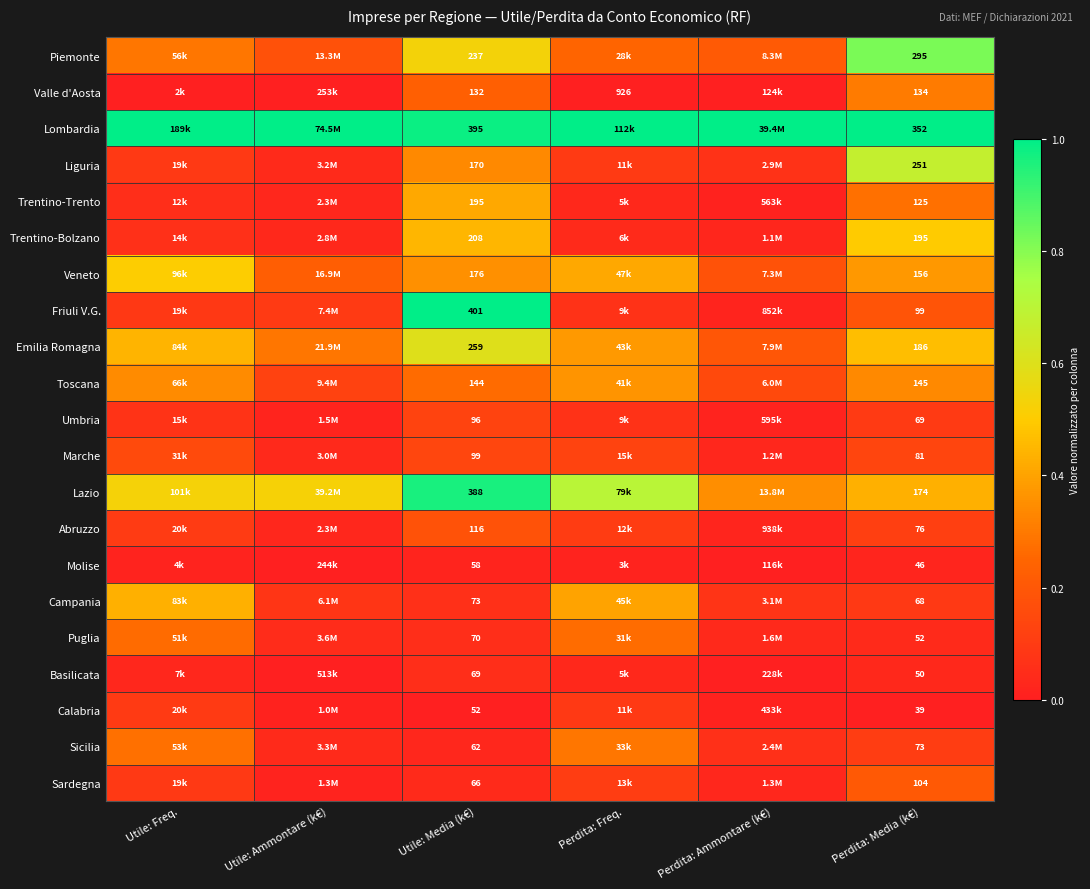

Rank the series at Utile: Media (k€) from lowest to highest value.

Calabria, Molise, Sicilia, Sardegna, Basilicata, Puglia, Campania, Umbria, Marche, Abruzzo, Valle d'Aosta, Toscana, Liguria, Veneto, Trentino-Trento, Trentino-Bolzano, Piemonte, Emilia Romagna, Lazio, Lombardia, Friuli V.G.